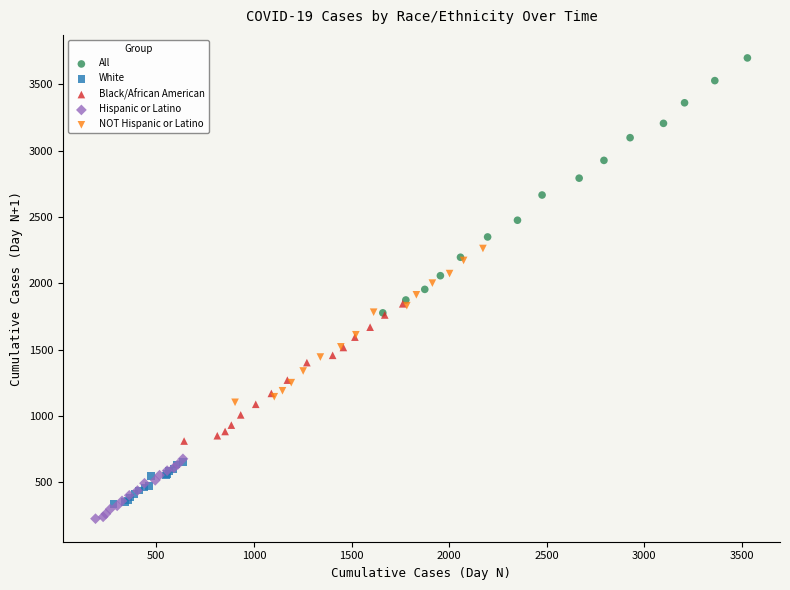

What are all the series names shown in the legend?

All, White, Black/African American, Hispanic or Latino, NOT Hispanic or Latino